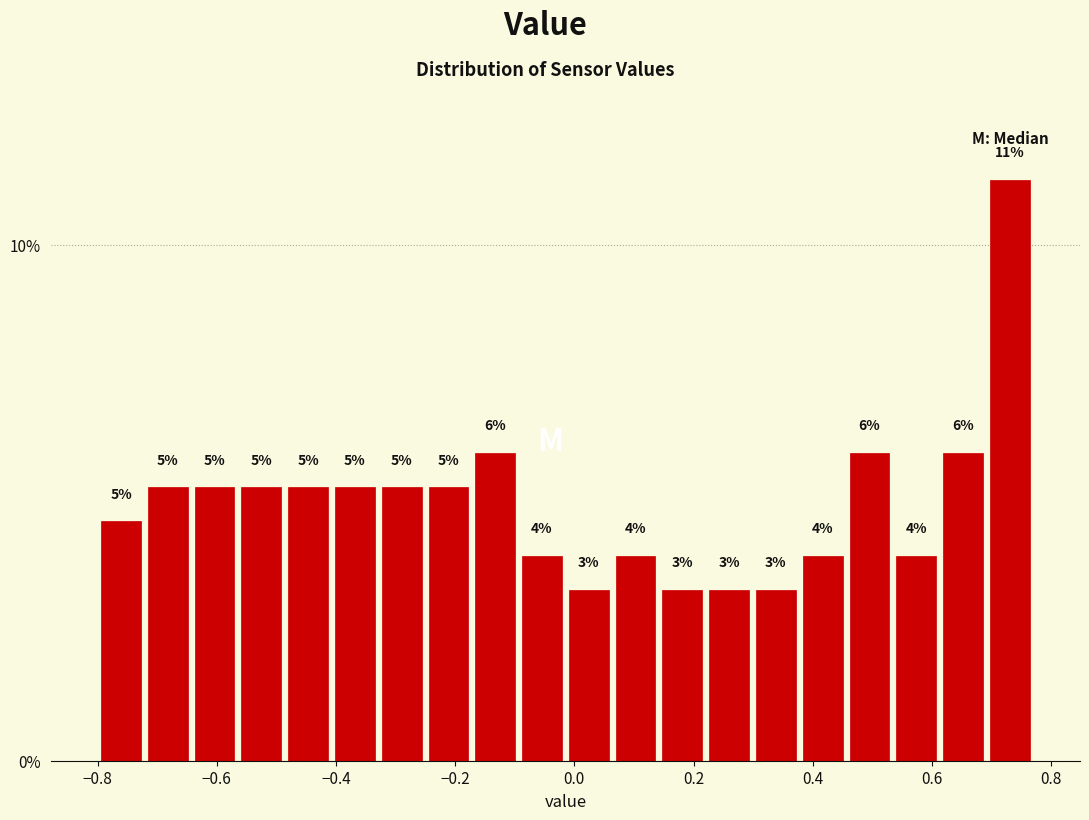

Around what value on the x-axis is the tallest bar? Give the approximate position of its centre, as read against the axis.

0.74